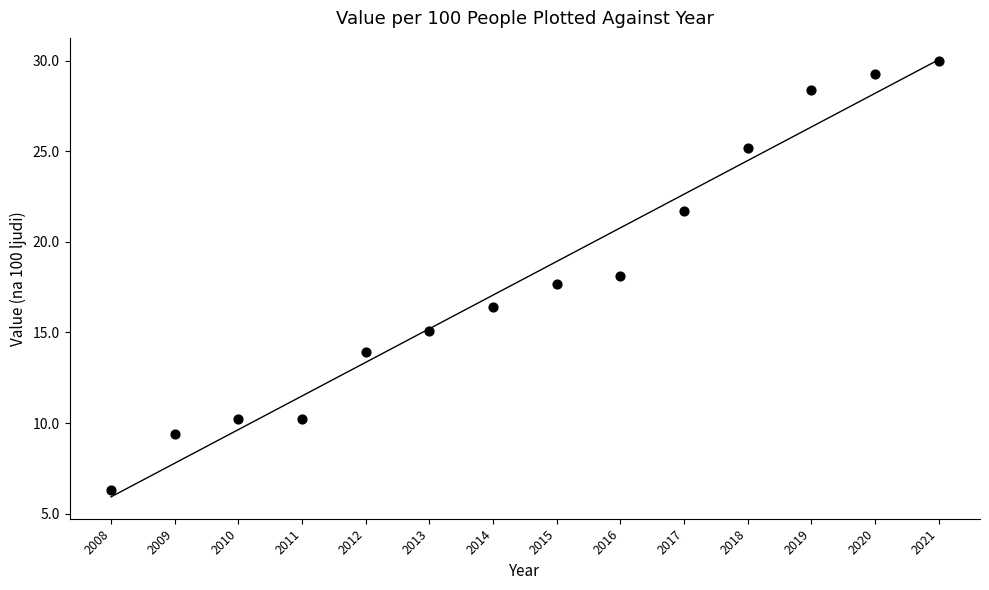

What is the range of X values (max minus min)?

13.0